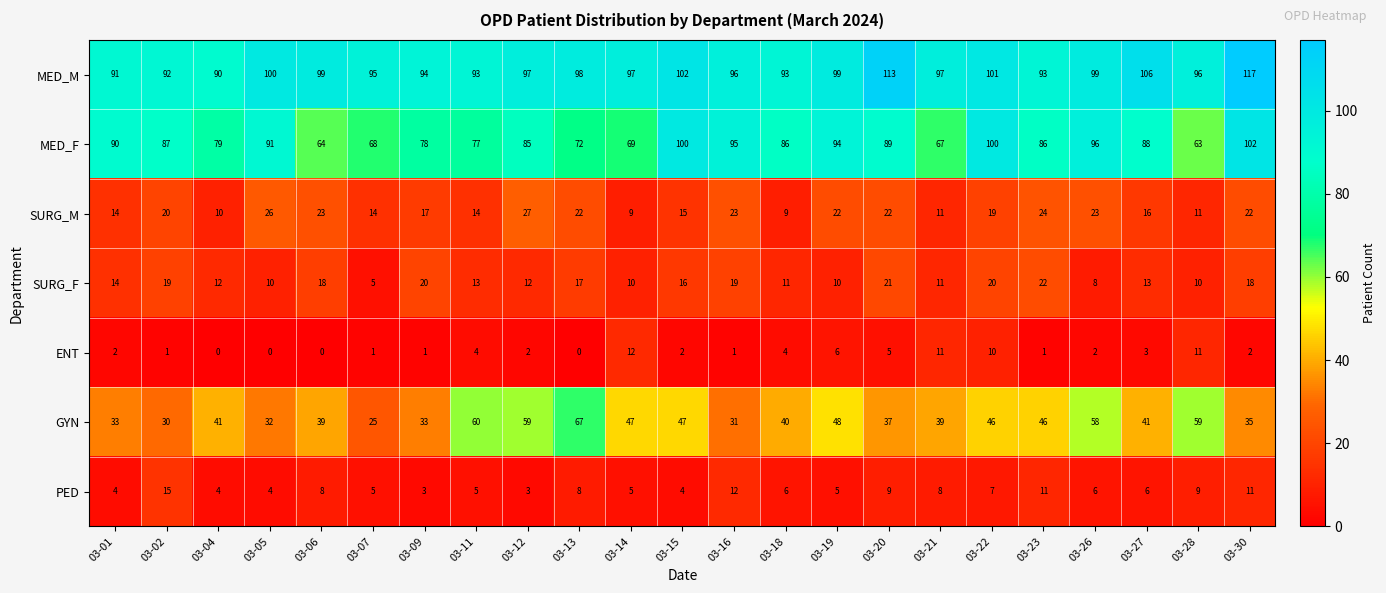

At which category is the sum across all series the highest?

03-30